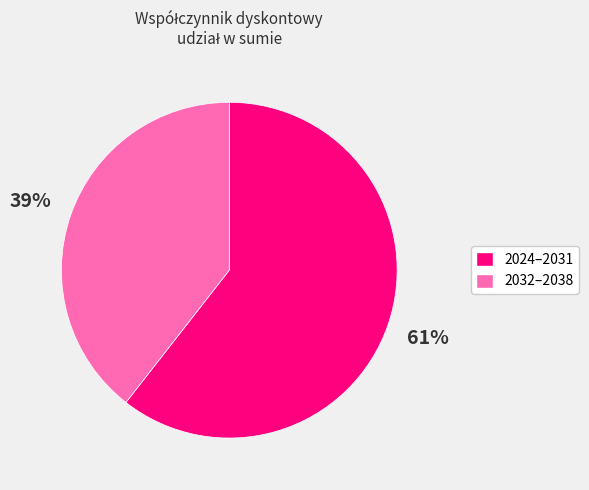

Is there a majority slice in this chart?

Yes